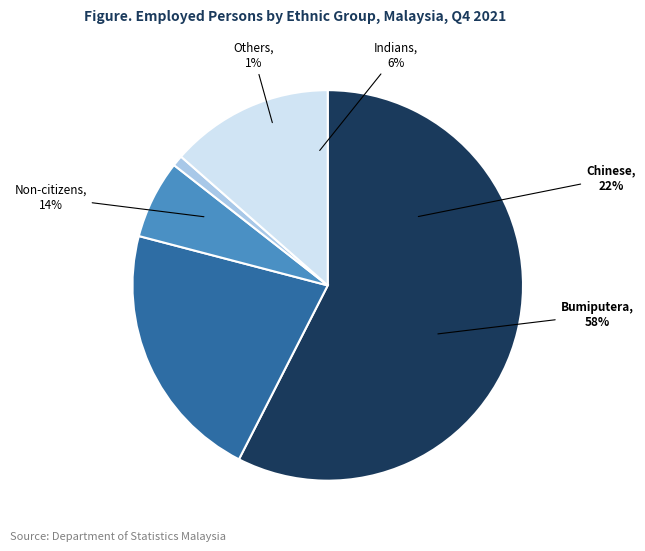

Approximately how many times larger is the value at Bumiputera compared to Chinese?

2.7